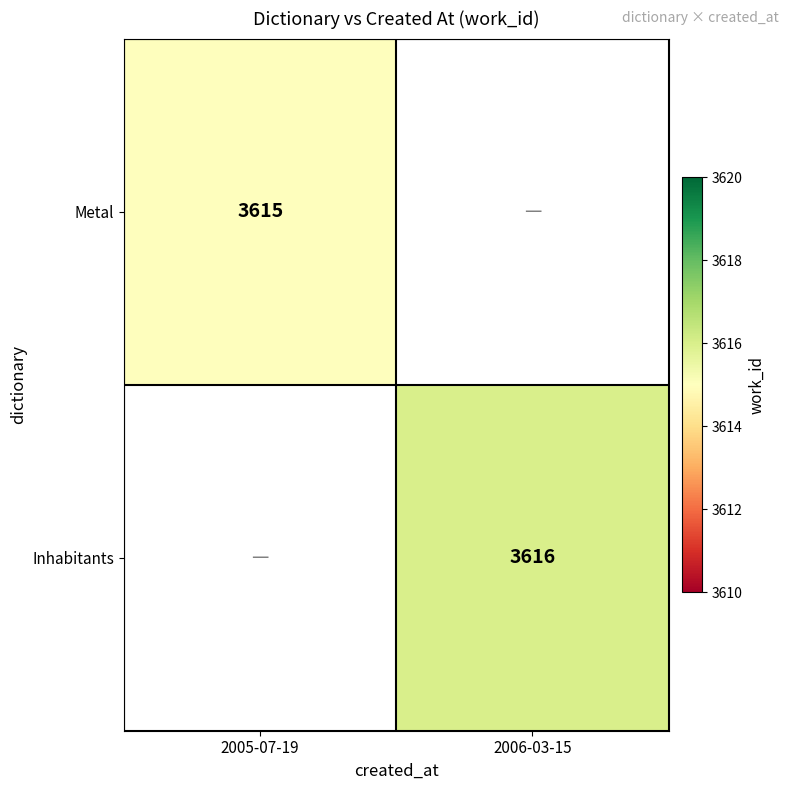

Is it true that Inhabitants equals 5935 at 2006-03-15?

False